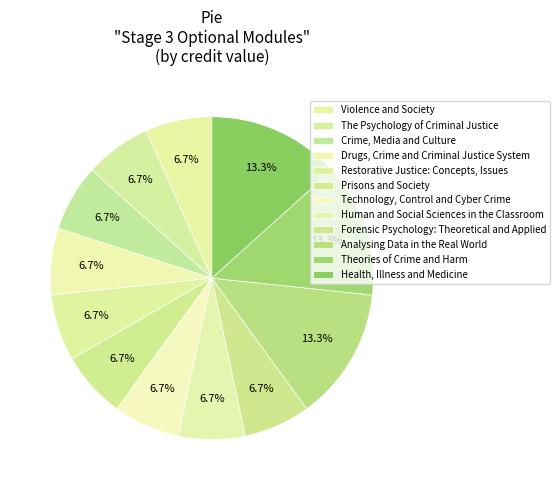

What percentage is NOT represented by Analysing Data in the Real World?

86.7%